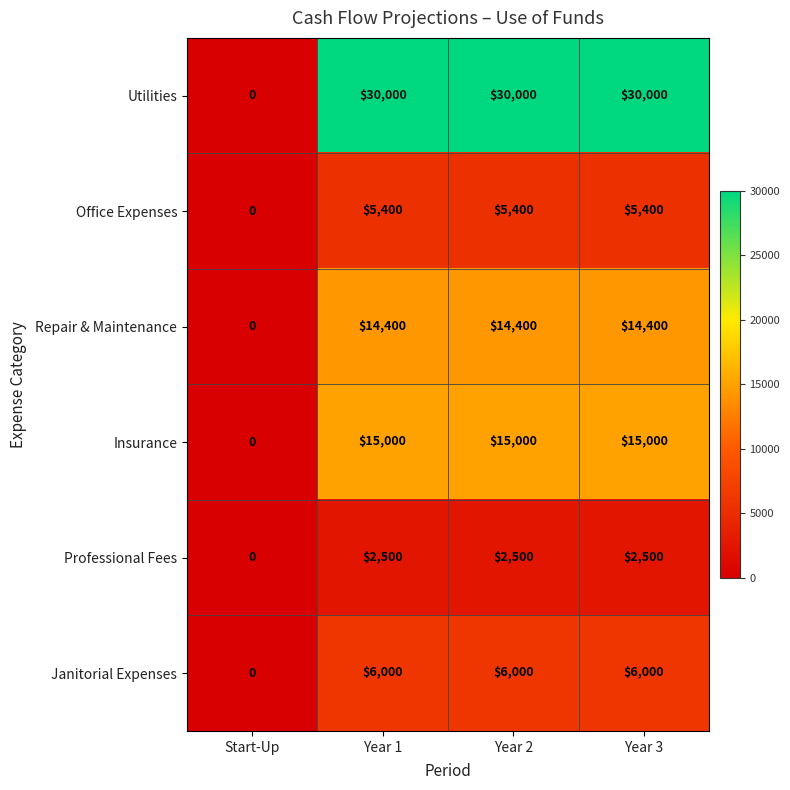

Which series has the largest total across all categories?

Utilities